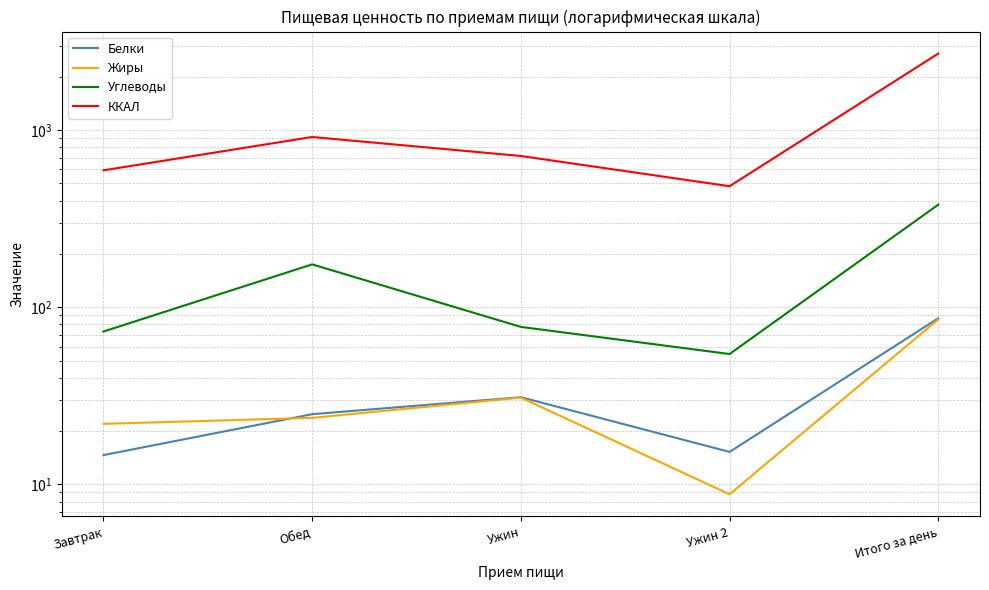

Is this an area chart (filled region under the line)?

No